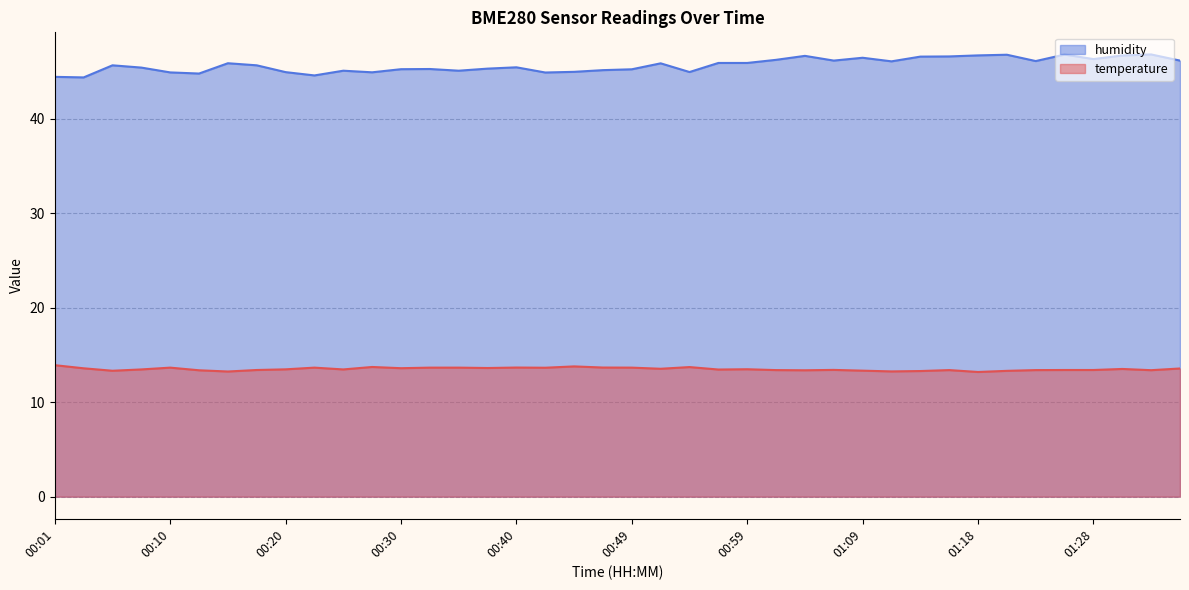

At 01:06, list the series in order from largest to smallest.

humidity, temperature